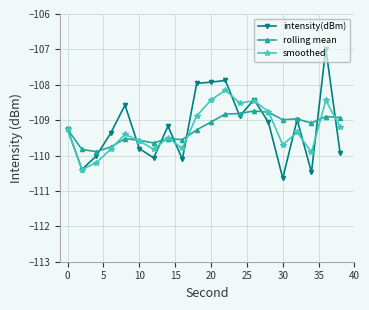

Which series has the largest range (max minus min)?

intensity(dBm)